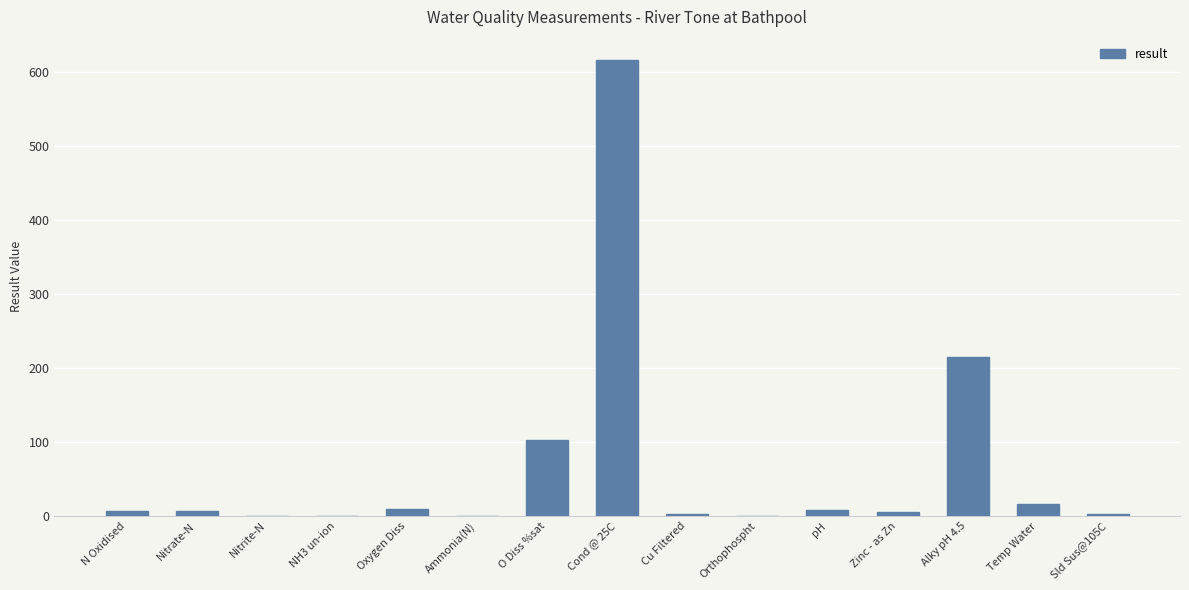

What is the average value?

66.0